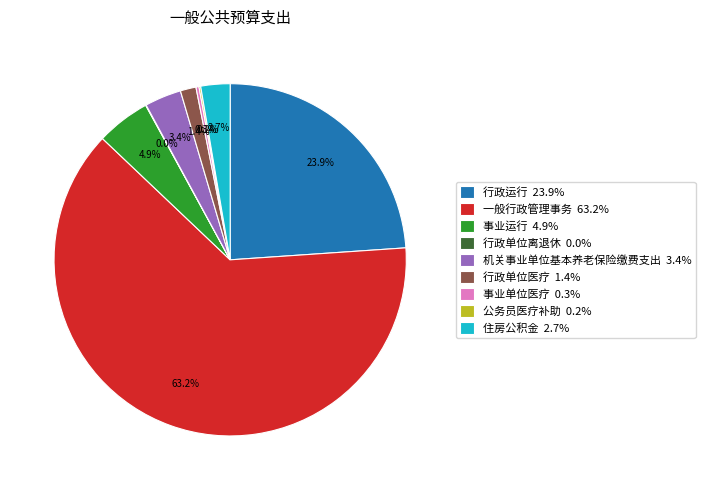

To the nearest percent, what is the average slice percentage?

11%